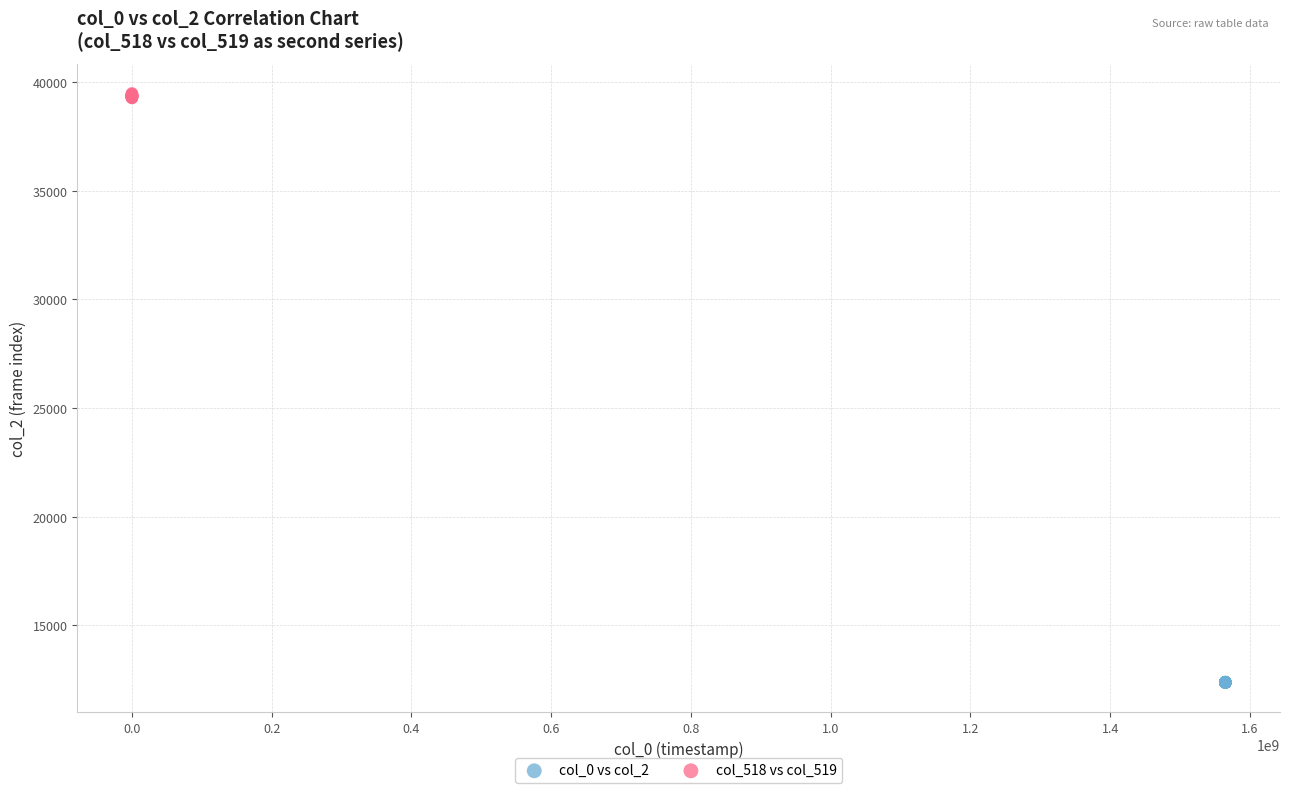

Which series contains the lowest Y value?

col_0 vs col_2